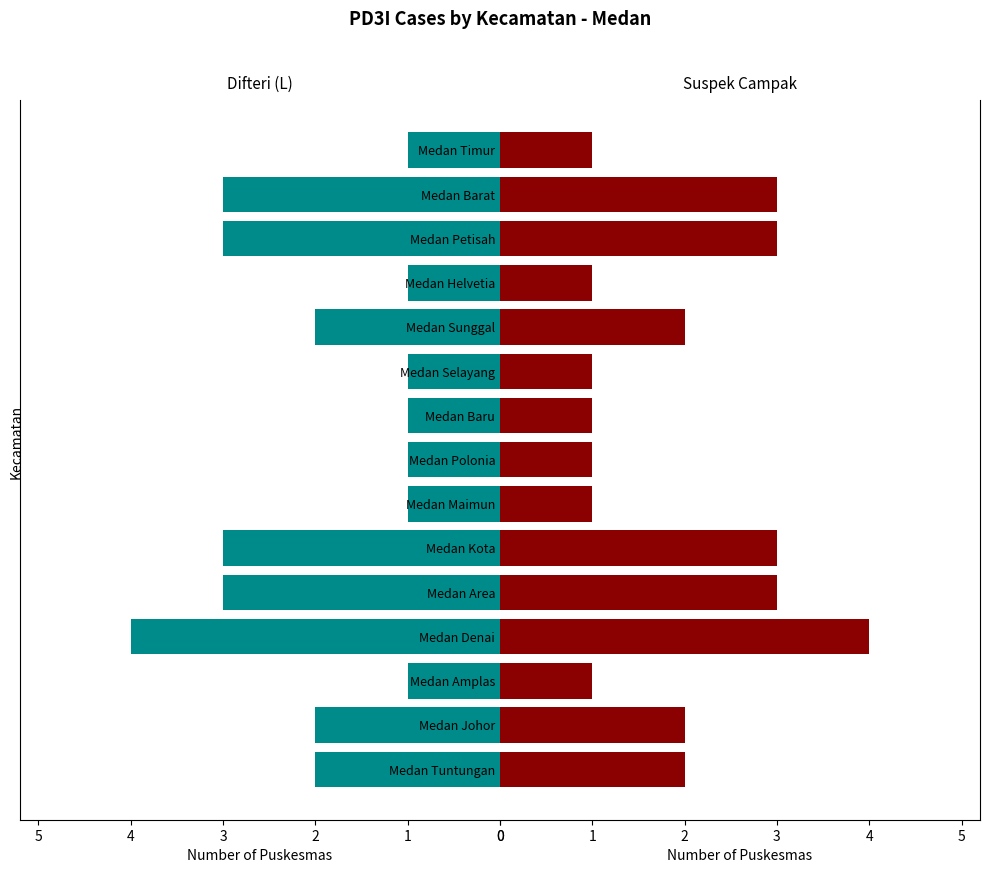

Which series has the widest spread of values?

Difteri (L)